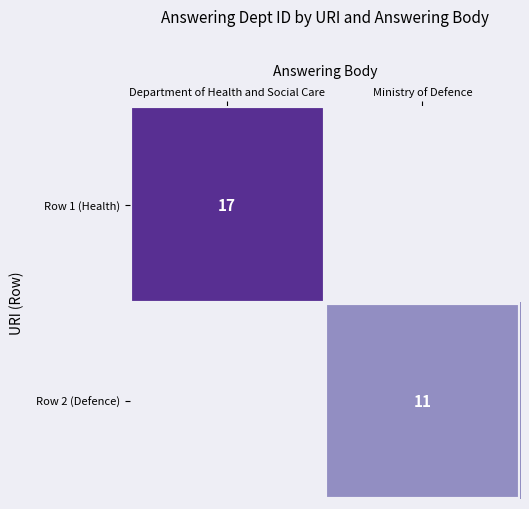

Is it true that Row 2 (Defence) equals 11 at Ministry of Defence?

True